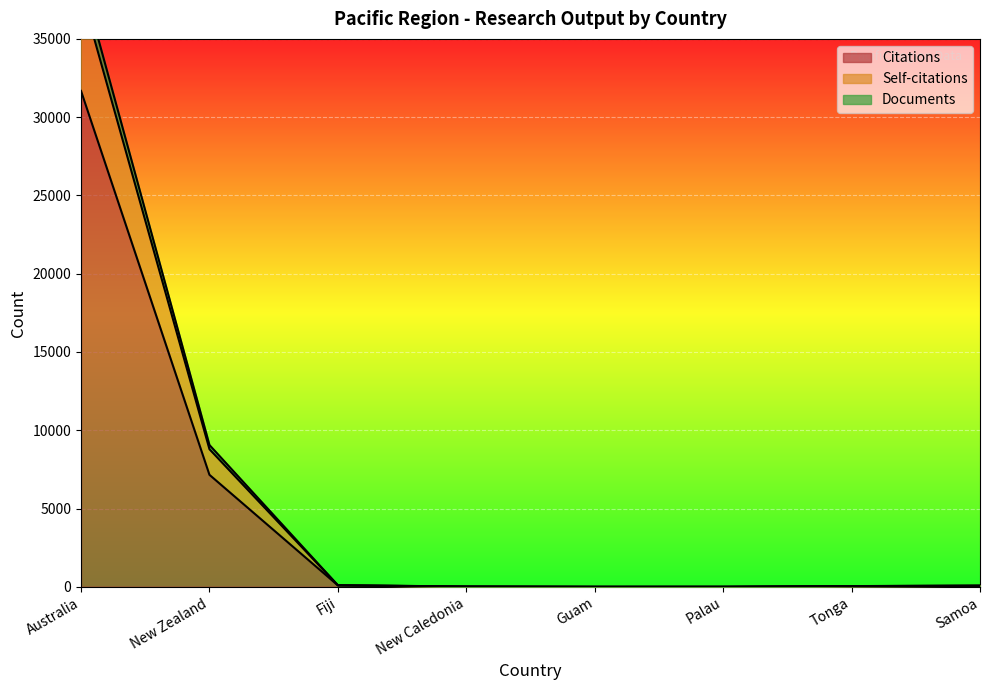

What are all the series names shown in the legend?

Citations, Self-citations, Documents